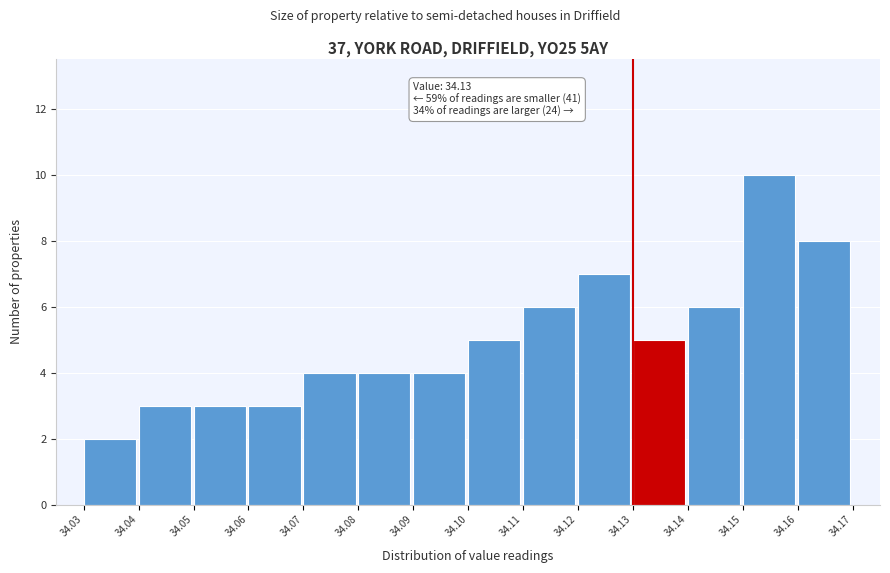

Over which range of the x-axis is the bar tallest?

34.15 to 34.16